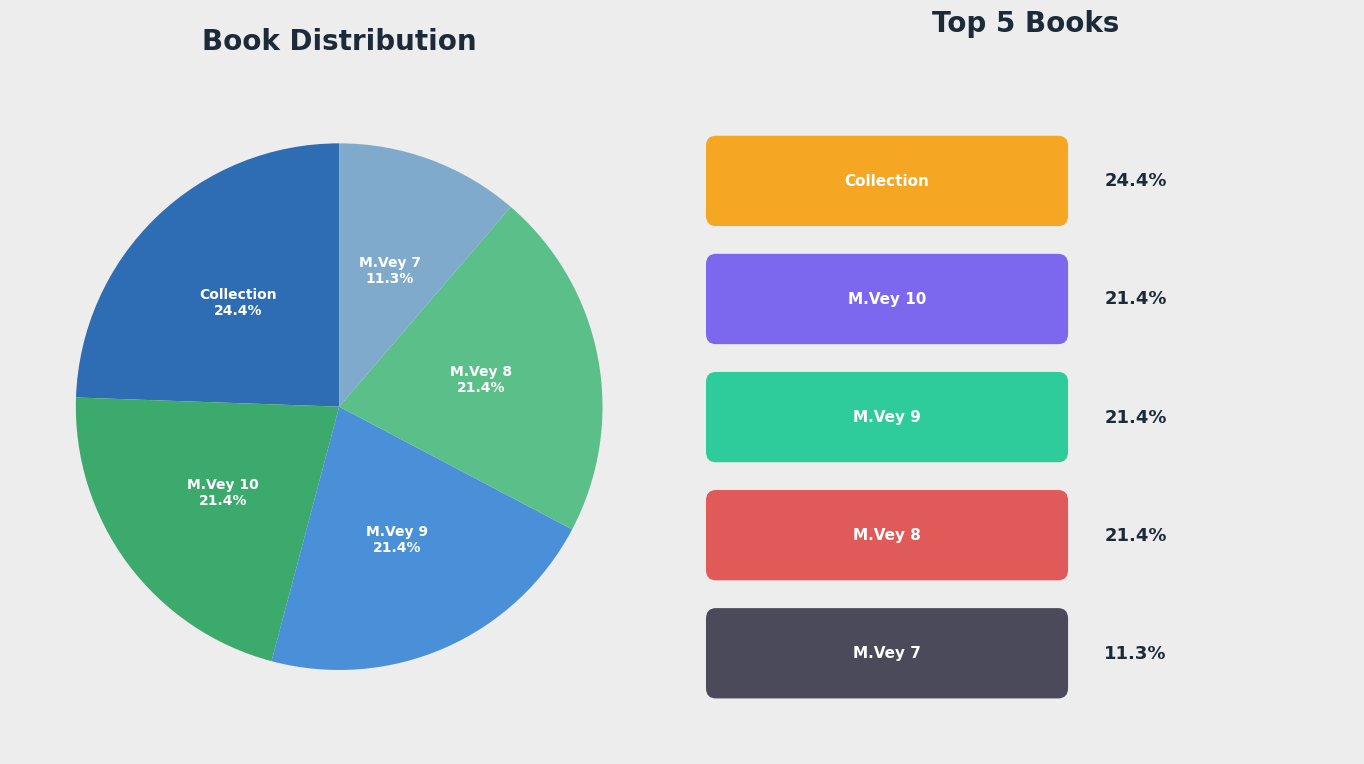

What percentage do M.Vey 7 and M.Vey 9 together represent?

32.7%